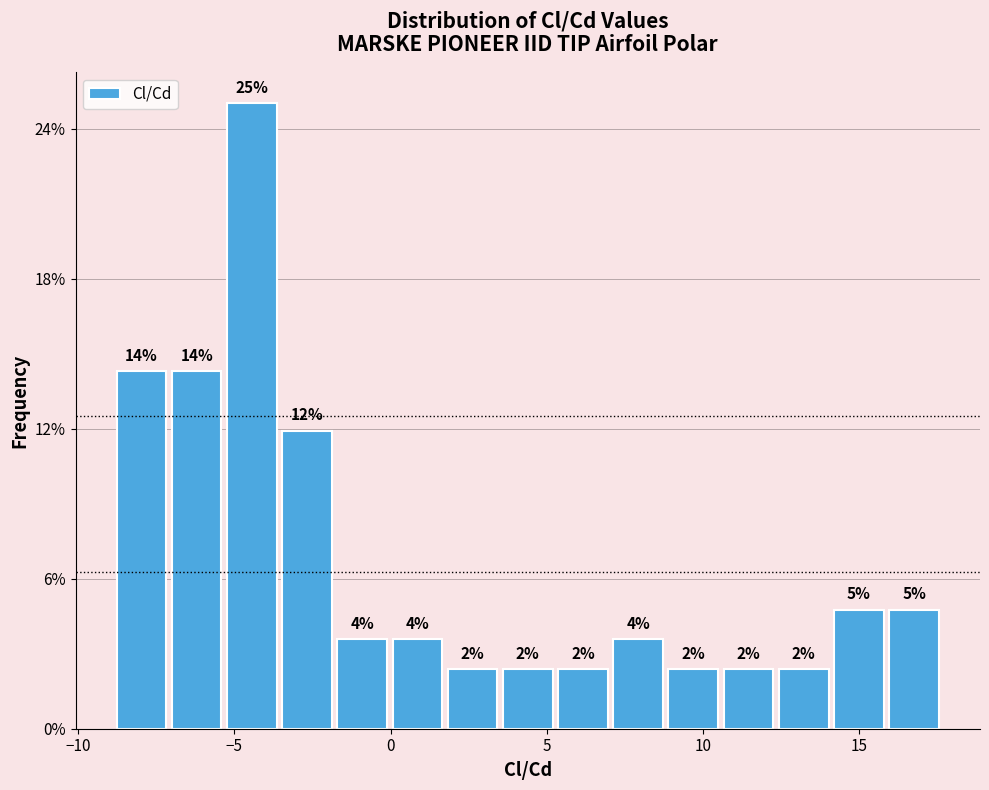

Read against the x-axis, roughly where is the centre of the tallest bar?

-4.5